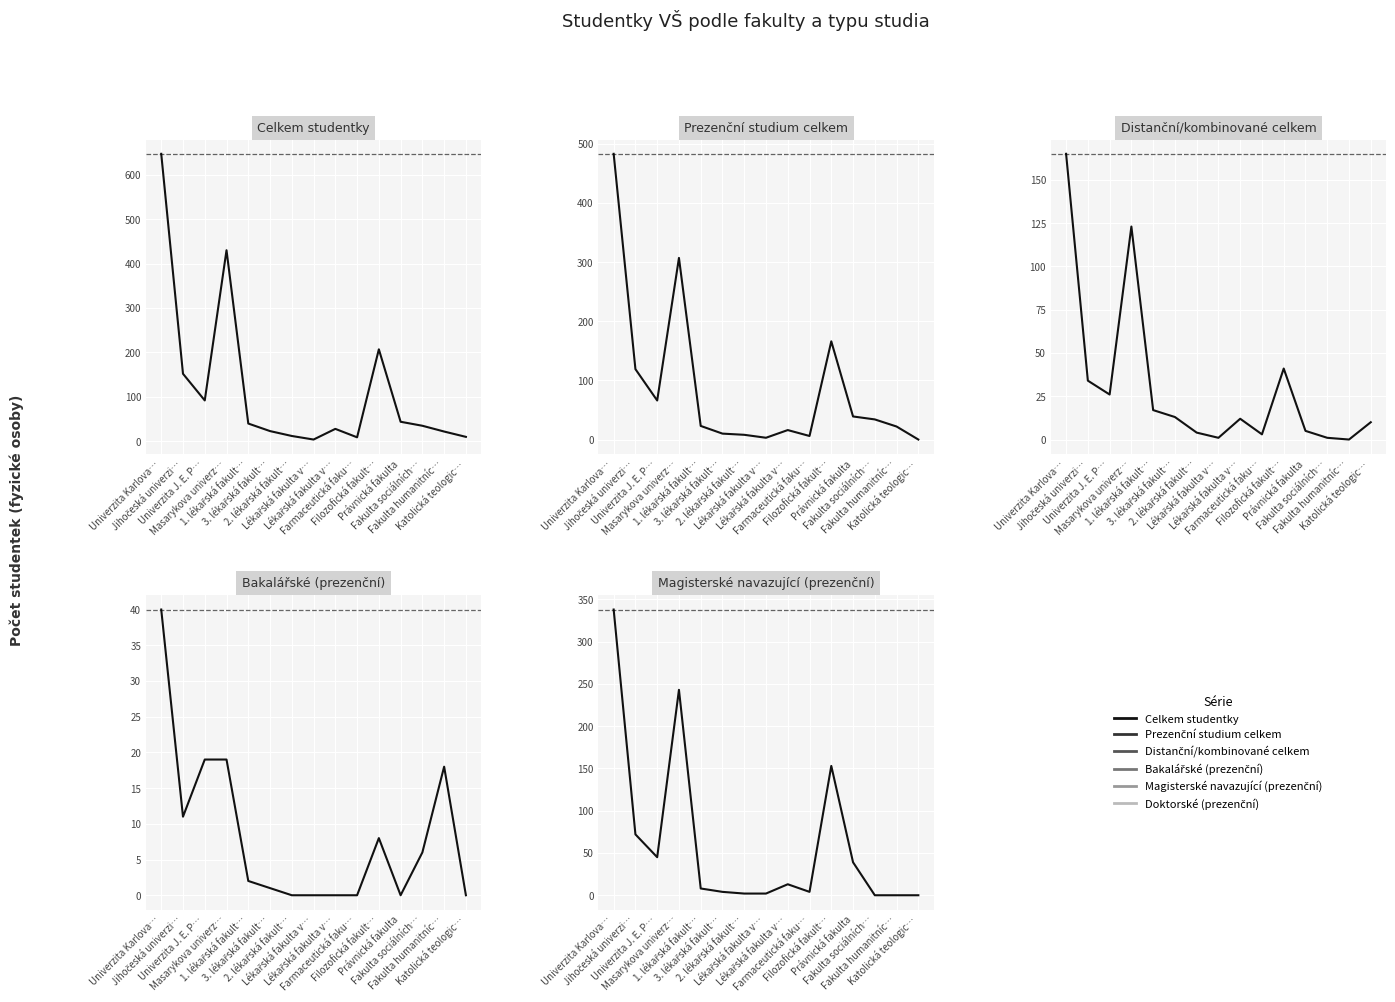

Reading left to right, extract all data points from this chart.

Celkem studentky: 647	152	92	430	40	23	12	4	28	9	207	44	35	22	10
Prezenční studium celkem: 483	119	66	307	23	10	8	3	16	6	166	39	34	22	0
Distanční/kombinované celkem: 165	34	26	123	17	13	4	1	12	3	41	5	1	0	10
Bakalářské (prezenční): 40	11	19	19	2	1	0	0	0	0	8	0	6	18	0
Magisterské navazující (prezenční): 338	72	45	243	8	4	2	2	13	4	153	39	0	0	0